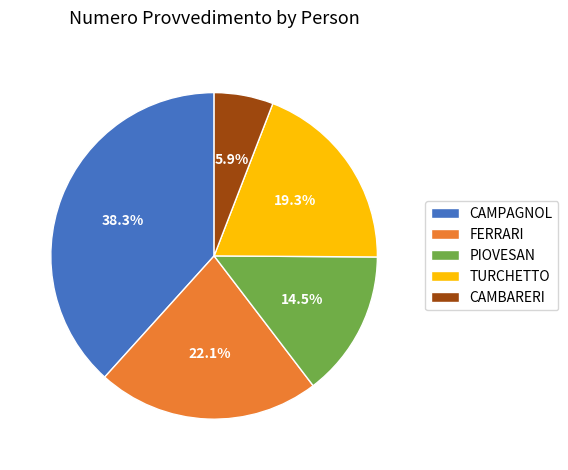

True or false: CAMPAGNOL accounts for 52% of the total.

False